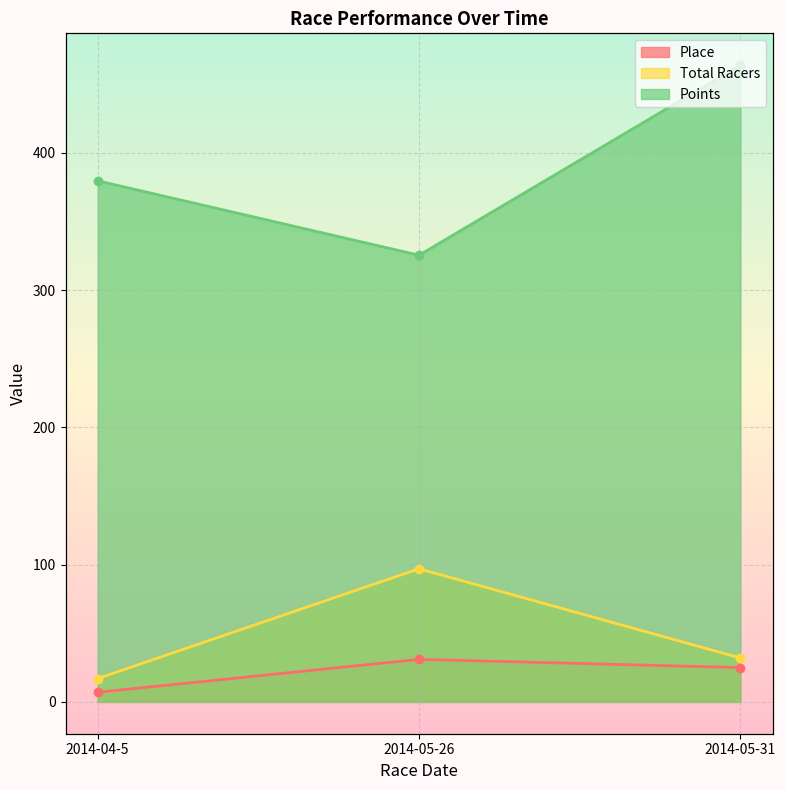

Reading left to right, list all the values displayed in this chart.

Place: 2014-04-5=7.0	2014-05-26=31.0	2014-05-31=25.0
Total Racers: 2014-04-5=17.0	2014-05-26=97.0	2014-05-31=32.0
Points: 2014-04-5=379.7	2014-05-26=325.5	2014-05-31=463.9